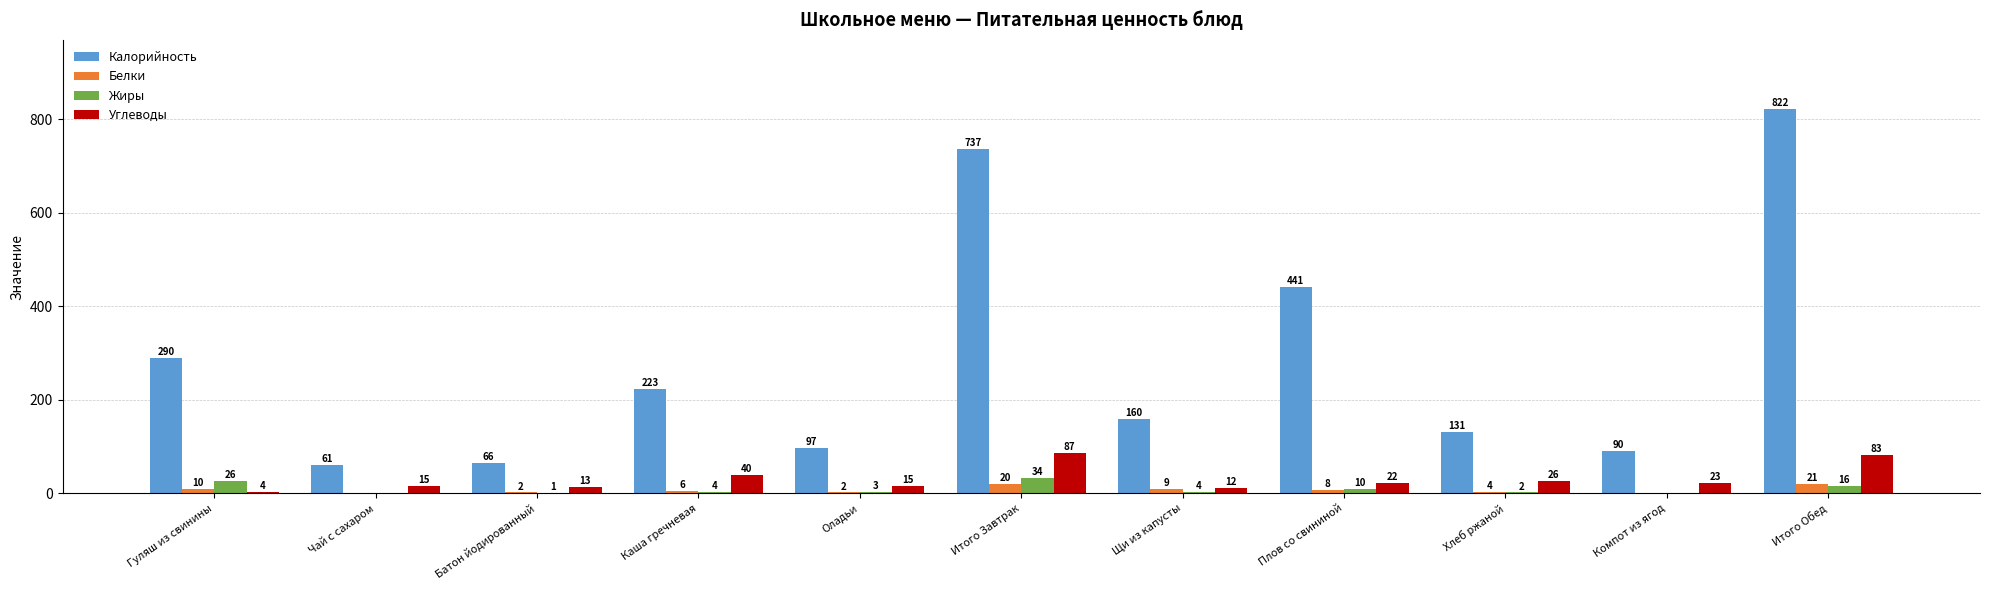

The value of Калорийность at Плов со свининой is 697. True or false?

False